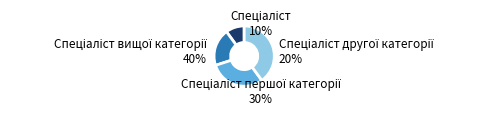

The Спеціаліст вищої категорії slice represents 40% of the pie. True or false?

True